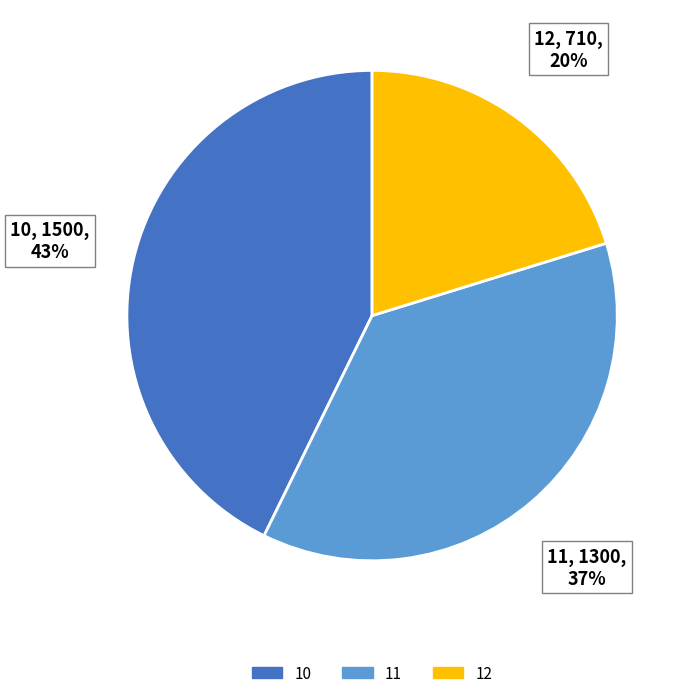

Combined, do 12 and 11 account for over 50%?

Yes